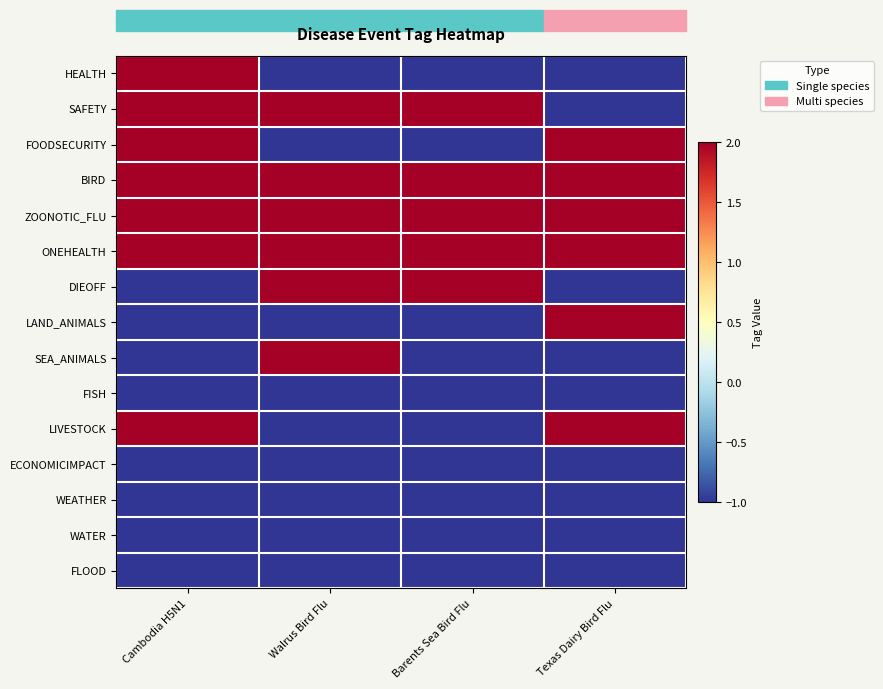

Reading right to left, what are all the values shown in this chart?

HEALTH: Texas Dairy Bird Flu=-1	Barents Sea Bird Flu=-1	Walrus Bird Flu=-1	Cambodia H5N1=2
SAFETY: Texas Dairy Bird Flu=-1	Barents Sea Bird Flu=2	Walrus Bird Flu=2	Cambodia H5N1=2
FOODSECURITY: Texas Dairy Bird Flu=2	Barents Sea Bird Flu=-1	Walrus Bird Flu=-1	Cambodia H5N1=2
BIRD: Texas Dairy Bird Flu=2	Barents Sea Bird Flu=2	Walrus Bird Flu=2	Cambodia H5N1=2
ZOONOTIC_FLU: Texas Dairy Bird Flu=2	Barents Sea Bird Flu=2	Walrus Bird Flu=2	Cambodia H5N1=2
ONEHEALTH: Texas Dairy Bird Flu=2	Barents Sea Bird Flu=2	Walrus Bird Flu=2	Cambodia H5N1=2
DIEOFF: Texas Dairy Bird Flu=-1	Barents Sea Bird Flu=2	Walrus Bird Flu=2	Cambodia H5N1=-1
LAND_ANIMALS: Texas Dairy Bird Flu=2	Barents Sea Bird Flu=-1	Walrus Bird Flu=-1	Cambodia H5N1=-1
SEA_ANIMALS: Texas Dairy Bird Flu=-1	Barents Sea Bird Flu=-1	Walrus Bird Flu=2	Cambodia H5N1=-1
FISH: Texas Dairy Bird Flu=-1	Barents Sea Bird Flu=-1	Walrus Bird Flu=-1	Cambodia H5N1=-1
LIVESTOCK: Texas Dairy Bird Flu=2	Barents Sea Bird Flu=-1	Walrus Bird Flu=-1	Cambodia H5N1=2
ECONOMICIMPACT: Texas Dairy Bird Flu=-1	Barents Sea Bird Flu=-1	Walrus Bird Flu=-1	Cambodia H5N1=-1
WEATHER: Texas Dairy Bird Flu=-1	Barents Sea Bird Flu=-1	Walrus Bird Flu=-1	Cambodia H5N1=-1
WATER: Texas Dairy Bird Flu=-1	Barents Sea Bird Flu=-1	Walrus Bird Flu=-1	Cambodia H5N1=-1
FLOOD: Texas Dairy Bird Flu=-1	Barents Sea Bird Flu=-1	Walrus Bird Flu=-1	Cambodia H5N1=-1